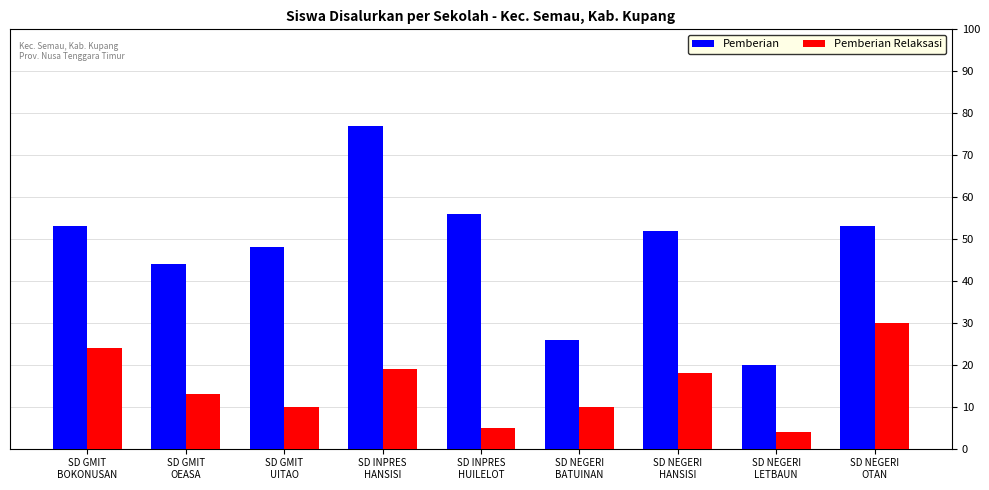

What is the sum of the Pemberian values at SD NEGERI
OTAN and SD GMIT
OEASA?

97